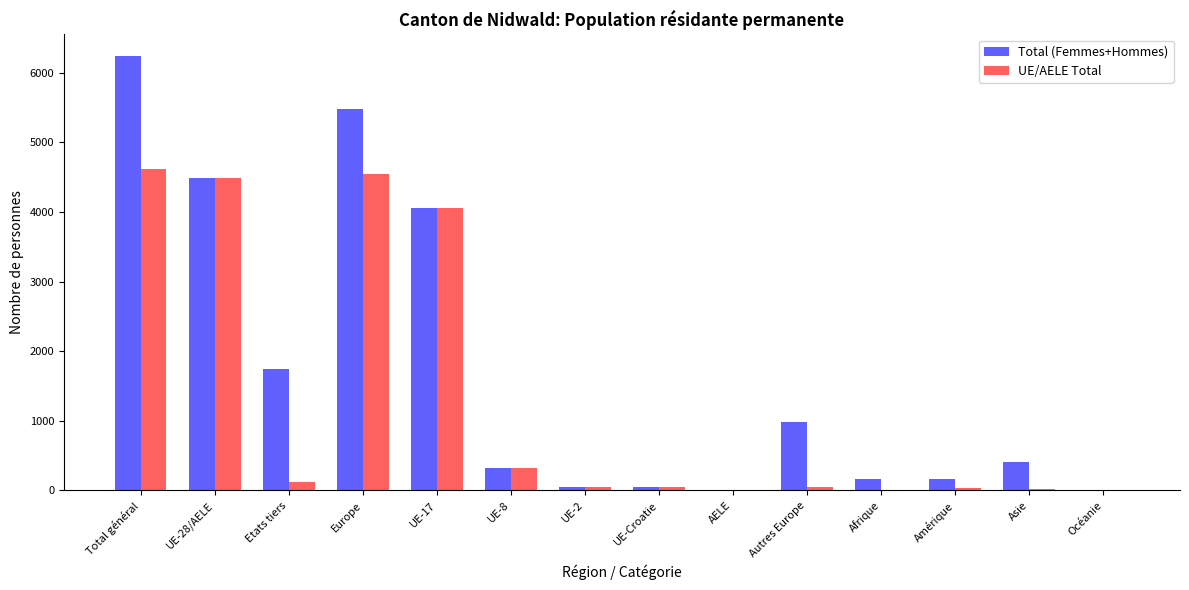

Which series changed the most between Total général and Océanie?

Total (Femmes+Hommes)